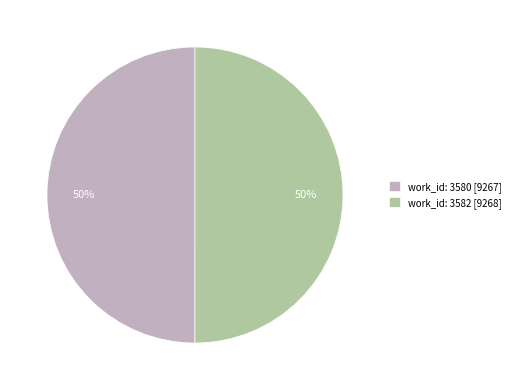

To the nearest percent, what is the combined percentage of work_id: 3580 [9267] and work_id: 3582 [9268]?

100%